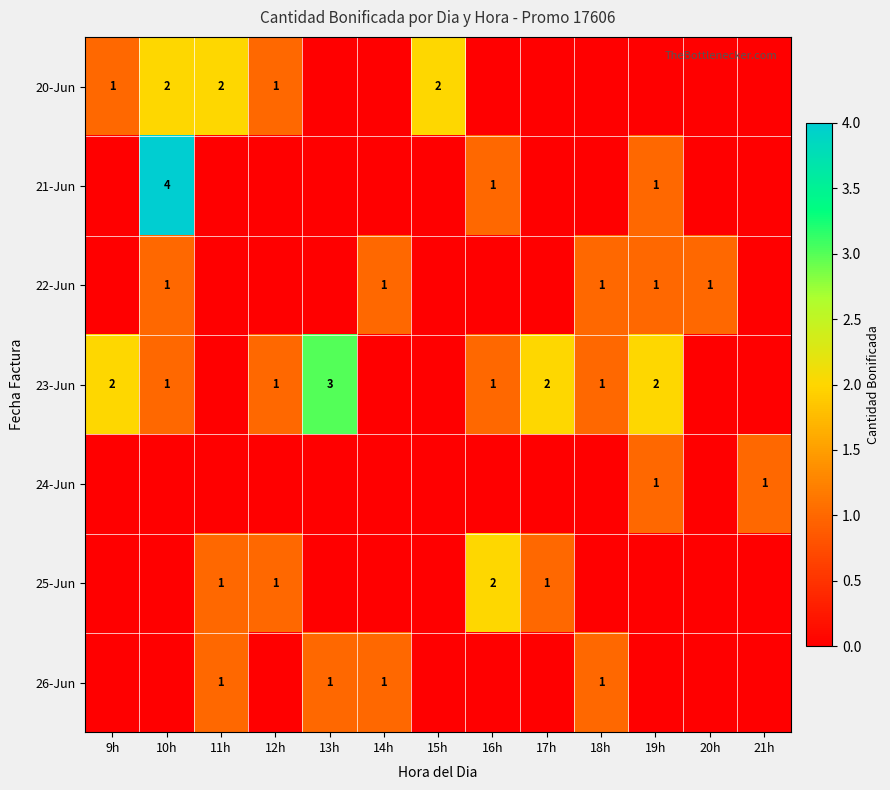

At which category is the sum across all series the highest?

10h